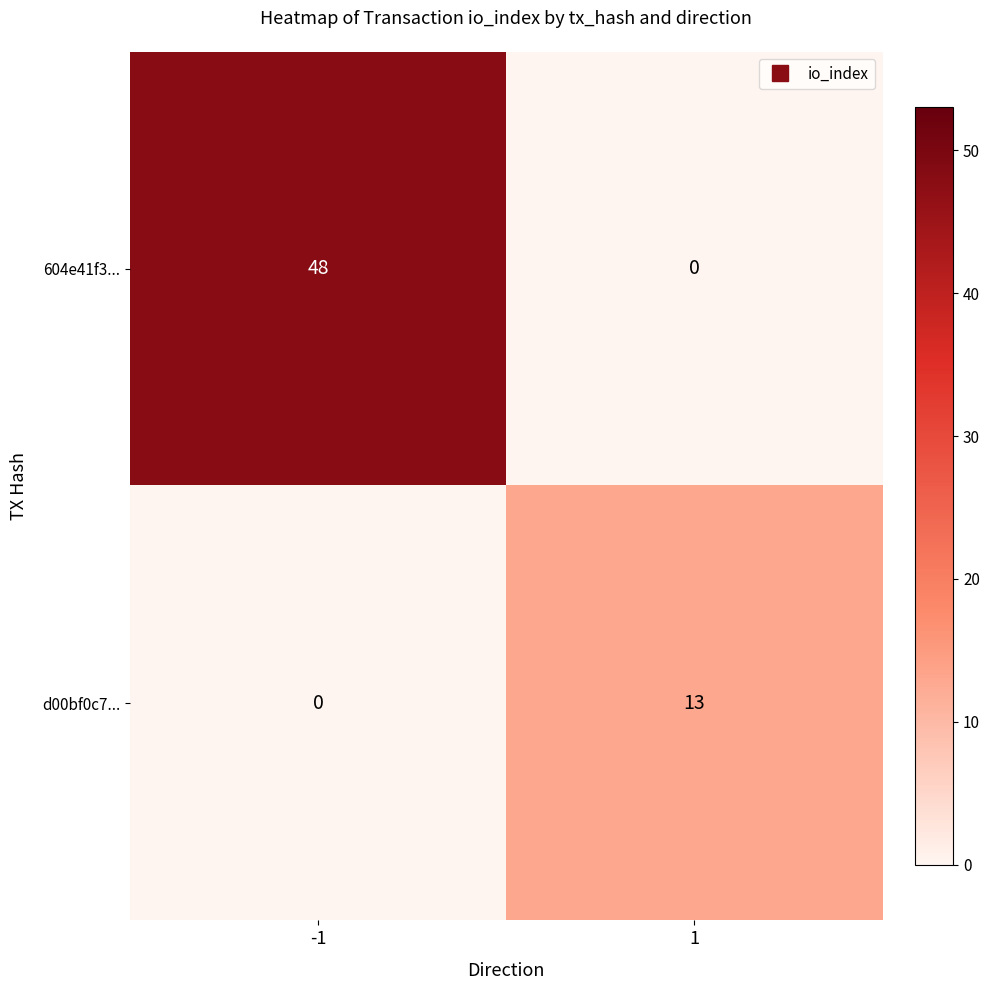

Is it true that d00bf0c7... equals -7 at -1?

False